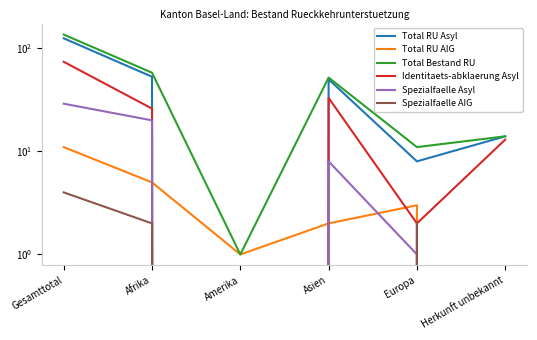

Which has a higher value, Afrika or Europa?

Afrika